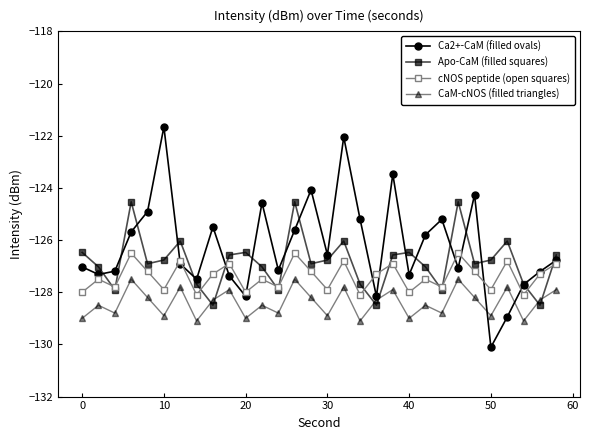

In CaM-cNOS (filled triangles), how many points are lower than both neighbors (excluding endpoints)?

11